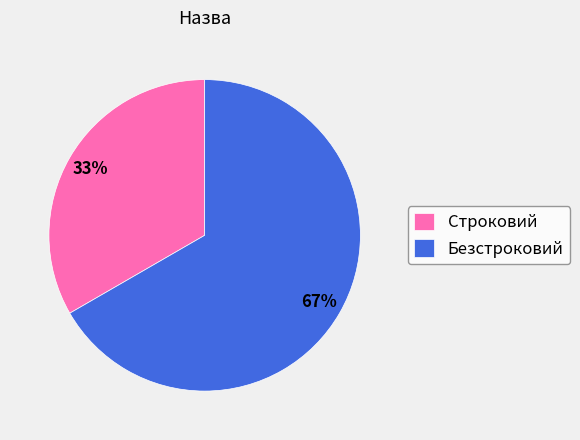

To the nearest percent, what is the average slice percentage?

50%